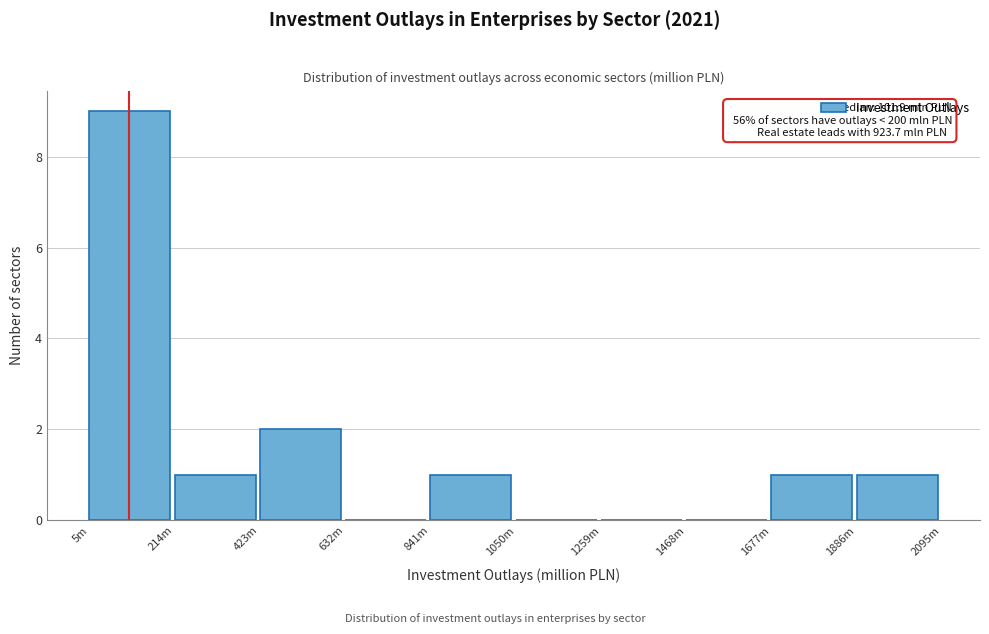

Reading left to right, what are all the values shown in this chart?

5m=9	214m=1	423m=2	632m=0	841m=1	1050m=0	1259m=0	1468m=0	1677m=1	1886m=1